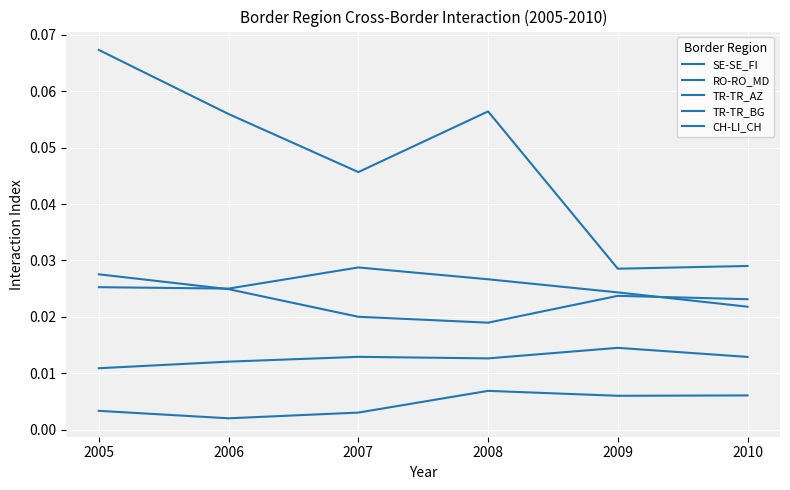

Where is RO-RO_MD nearest to the value 0?

2010